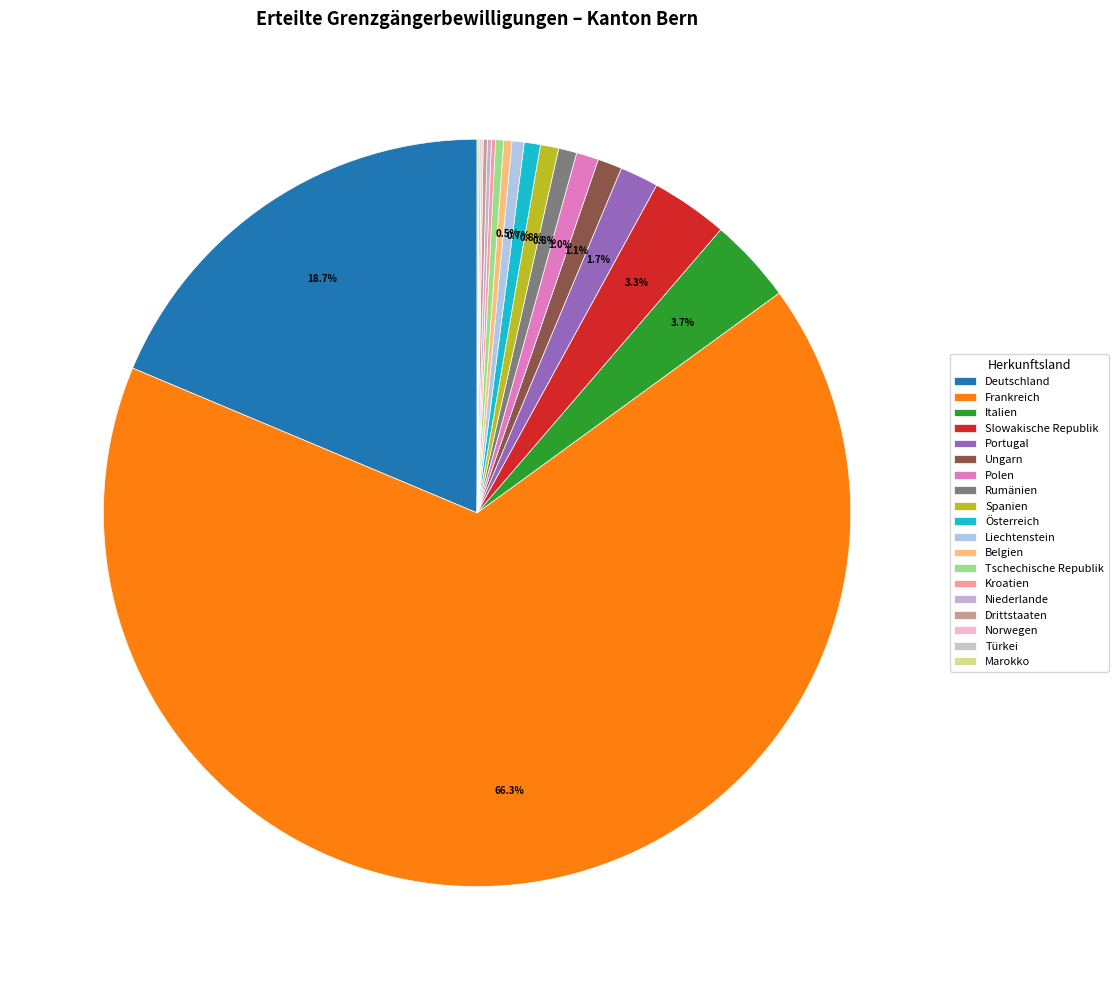

To the nearest percent, what percentage of the pie is Ungarn?

1%